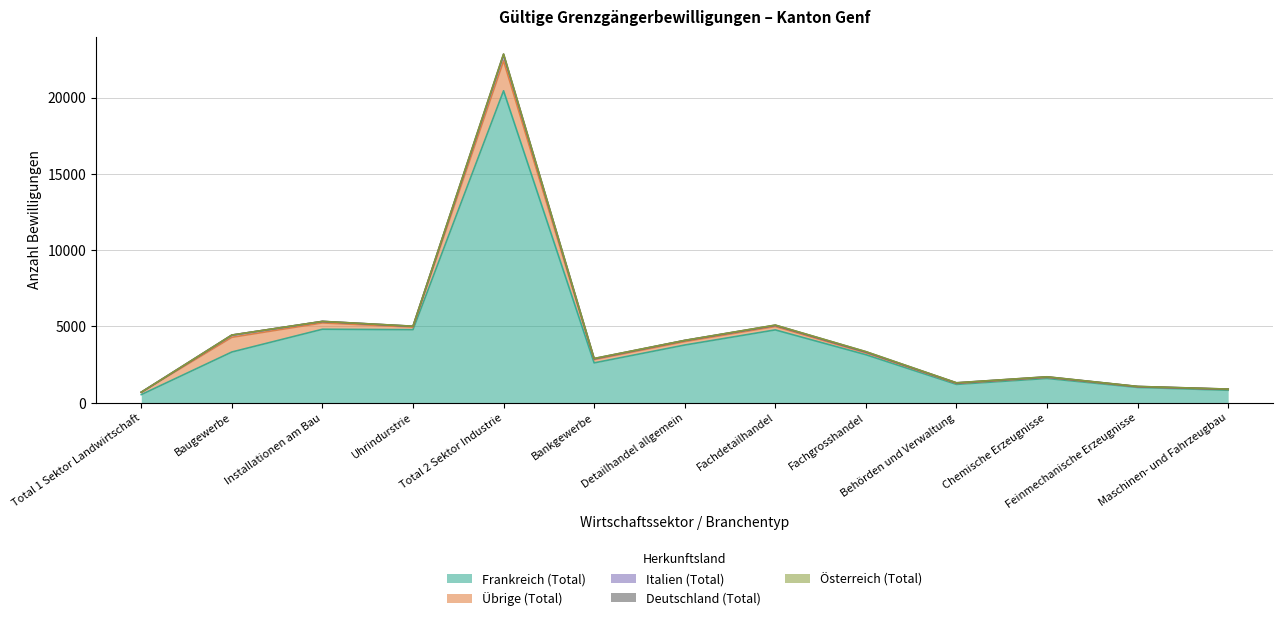

What is the approximate value of Deutschland (Total) at Bankgewerbe, to the nearest 5?

25